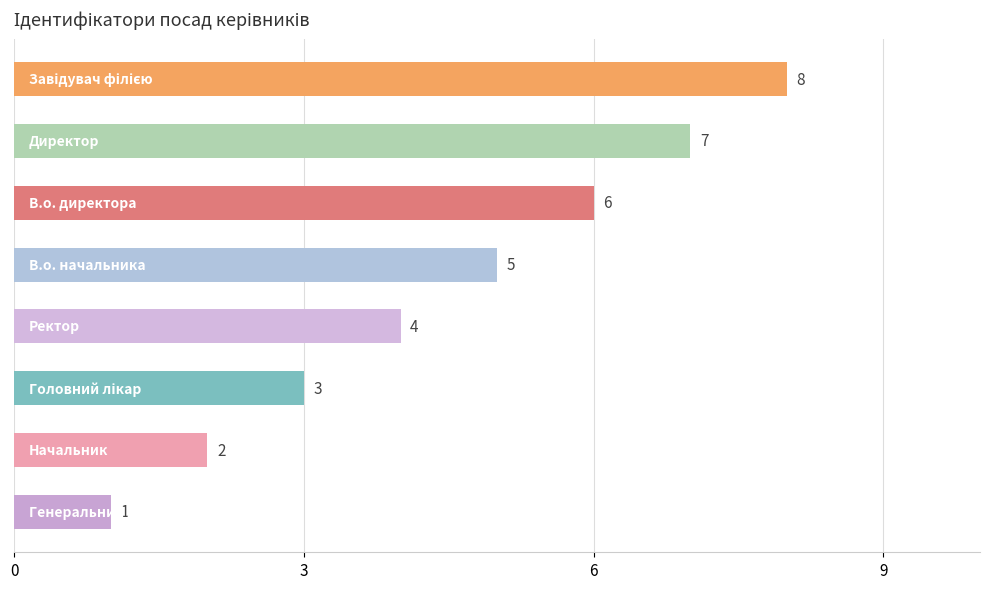

What is the greatest value displayed?

8